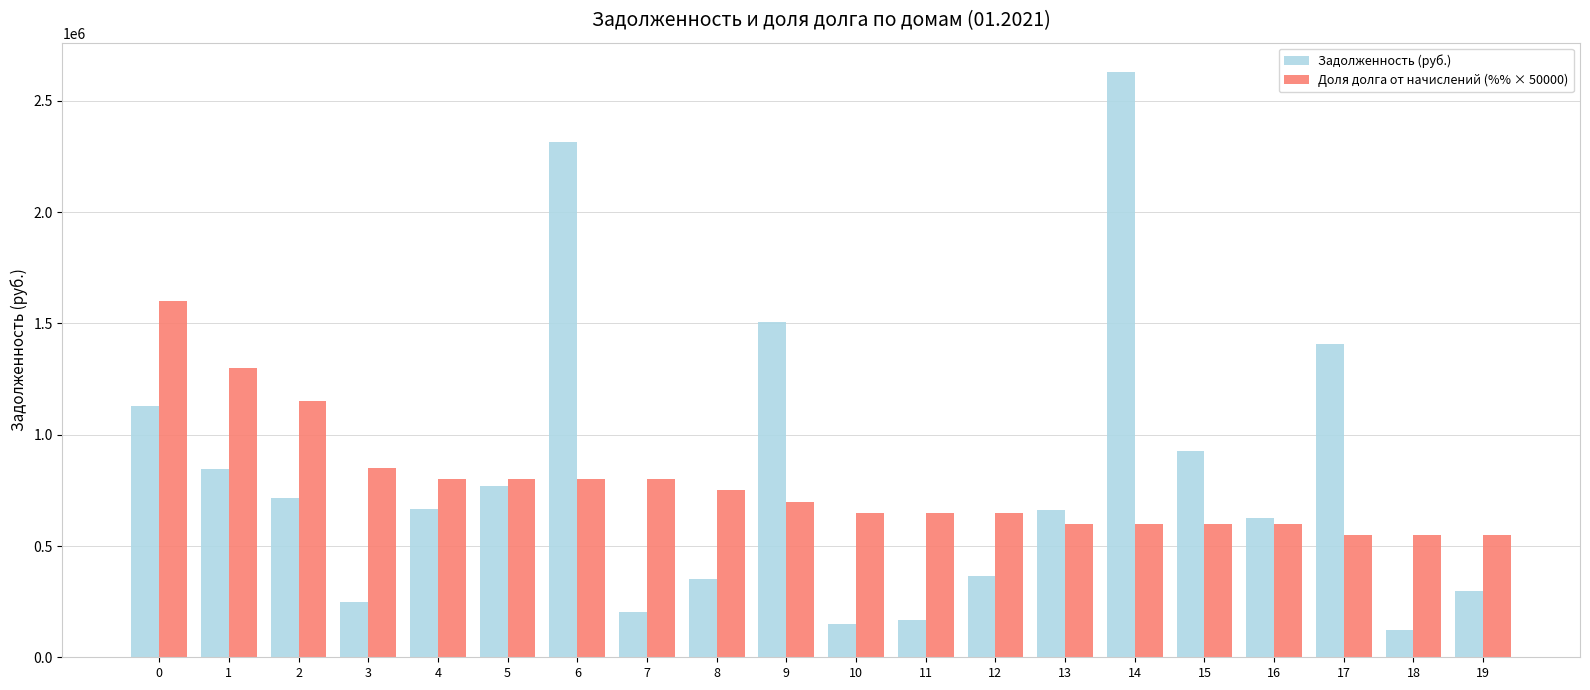

What are all the series names shown in the legend?

Задолженность (руб.), Доля долга от начислений (%% × 50000)